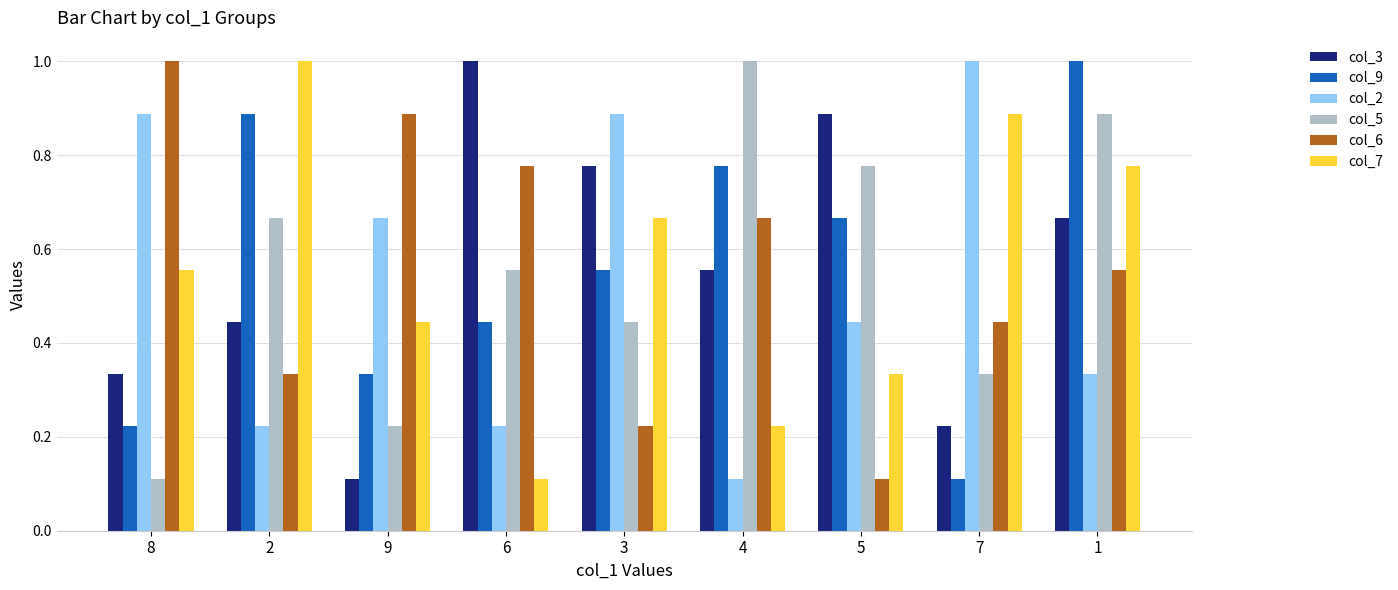

What is the sum of the col_3 values at 5 and 3?

1.7